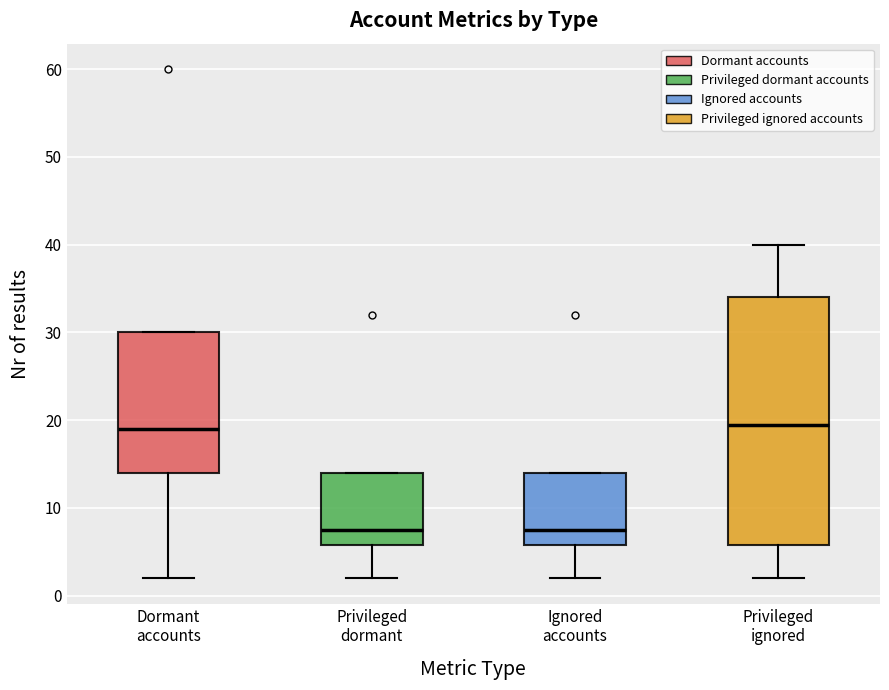

Reading left to right, transcribe this box plot: for each box, give where its median line is, the range the box spans, and where its two whiskers end, as read against the y-axis. The values are not printed on the chart, so give them approximately, as read against the axis.

Dormant accounts: median 19, box 14 to 30, whiskers 2 to 30
Privileged dormant: median 8, box 6 to 14, whiskers 2 to 14
Ignored accounts: median 8, box 6 to 14, whiskers 2 to 14
Privileged ignored: median 20, box 6 to 34, whiskers 2 to 40